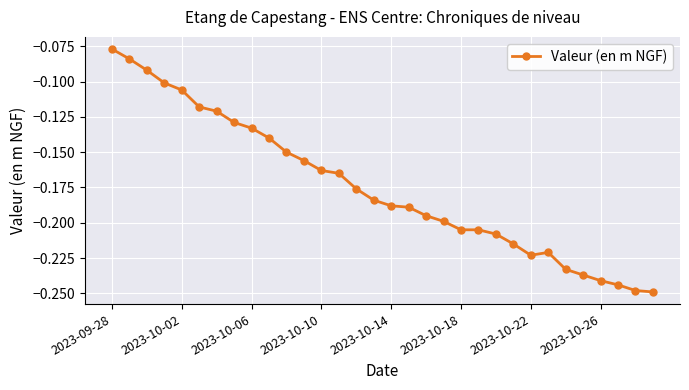

What is the sum of all values?

-5.6